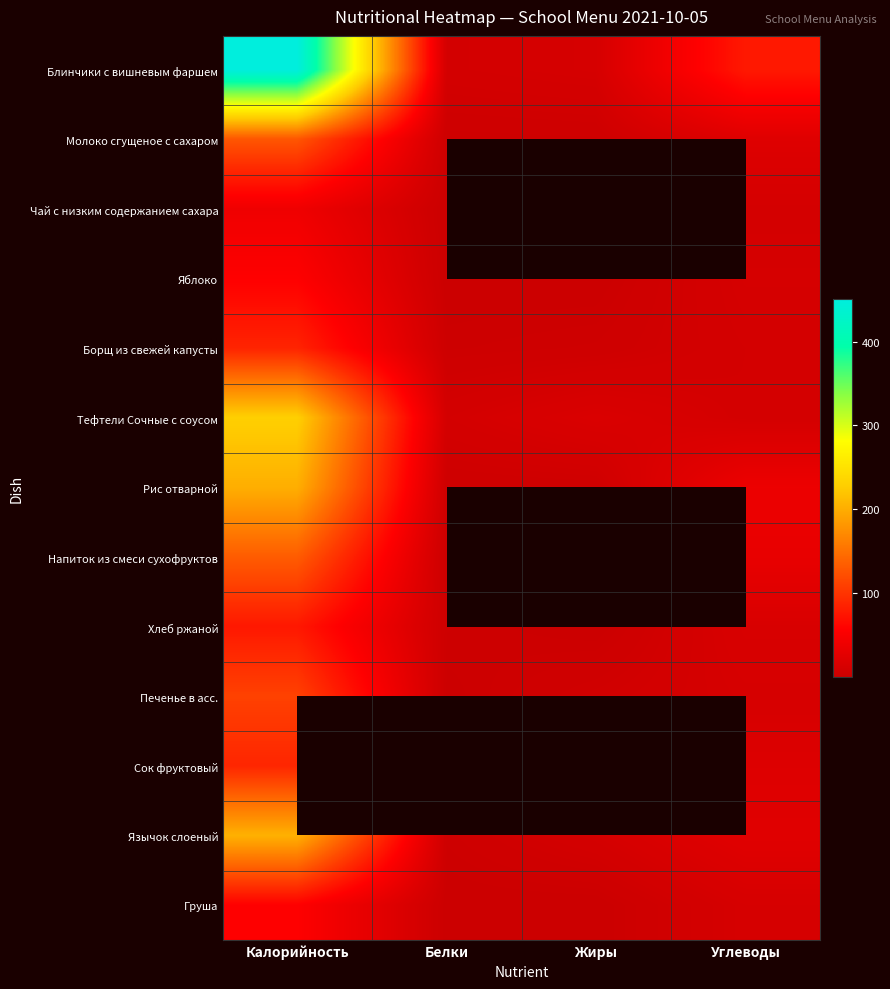

What is the spread (max minus min) of values at Углеводы?

67.6